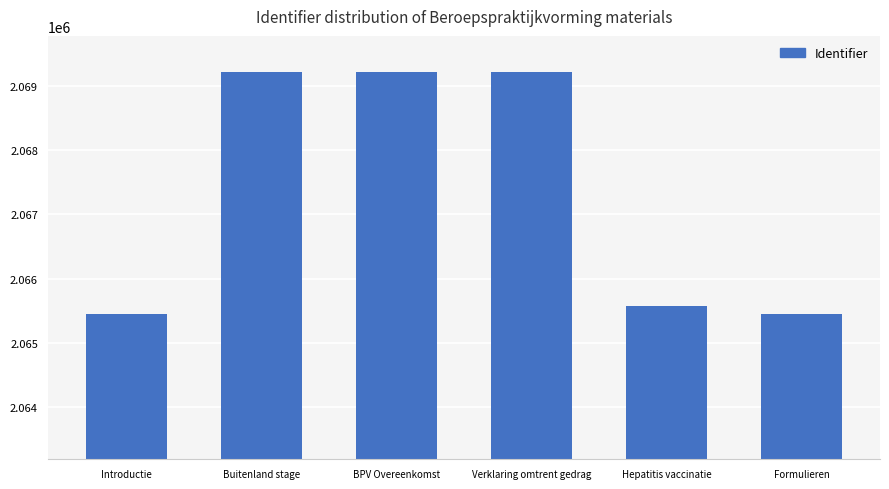

How many values are below 2069208?

3